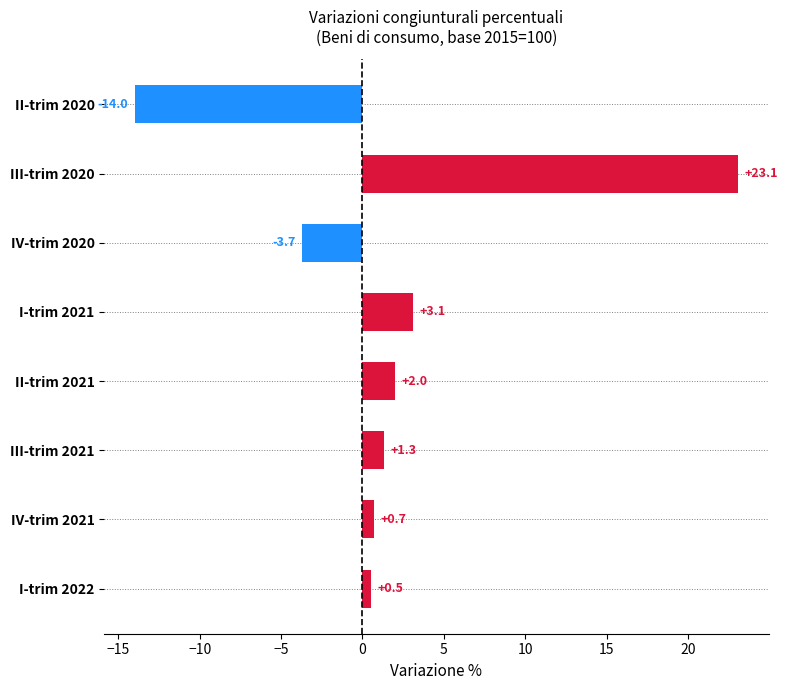

Which has a higher value, III-trim 2020 or III-trim 2021?

III-trim 2020